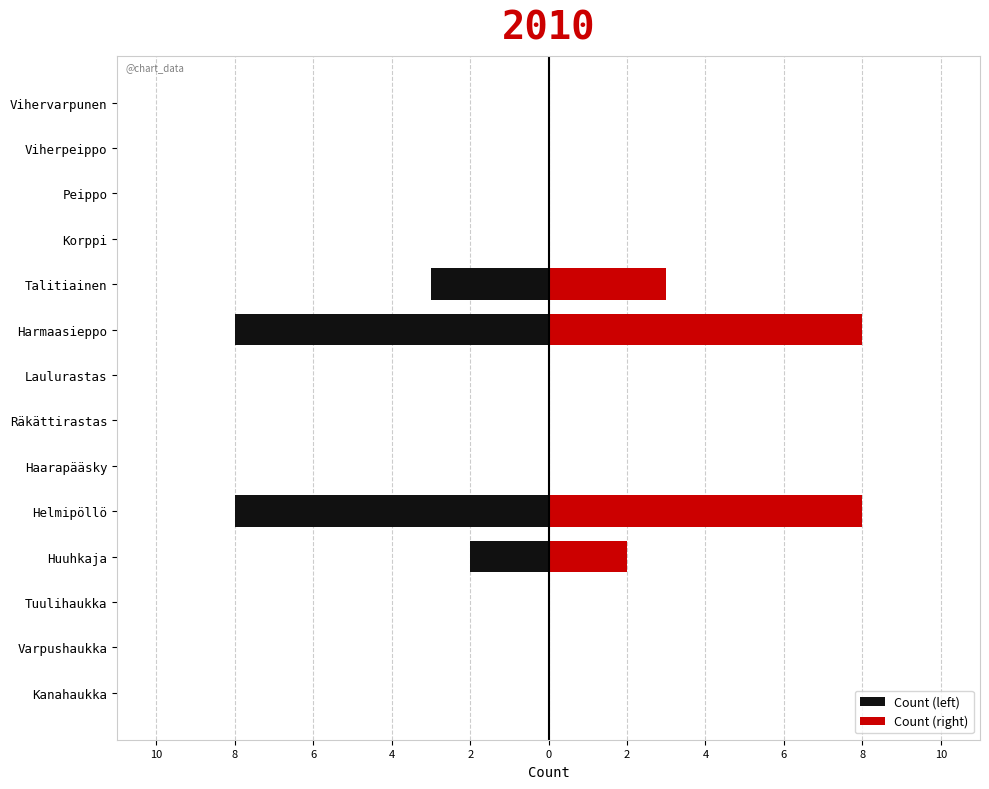

What is the difference between the maximum and minimum values in the Count (left) series?

8